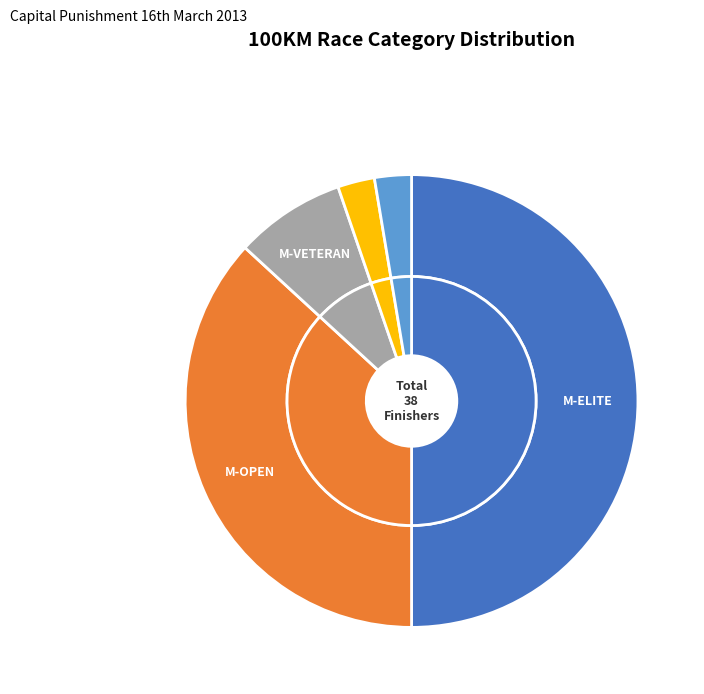

To the nearest percent, what percentage of the pie is M-SINGLE-SPEED?

3%